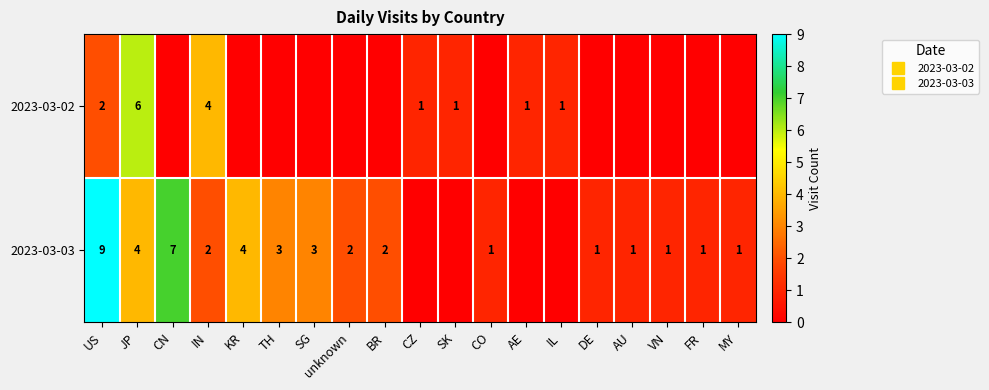

Is the value of 2023-03-02 at CO greater than the value of 2023-03-03 at DE?

No